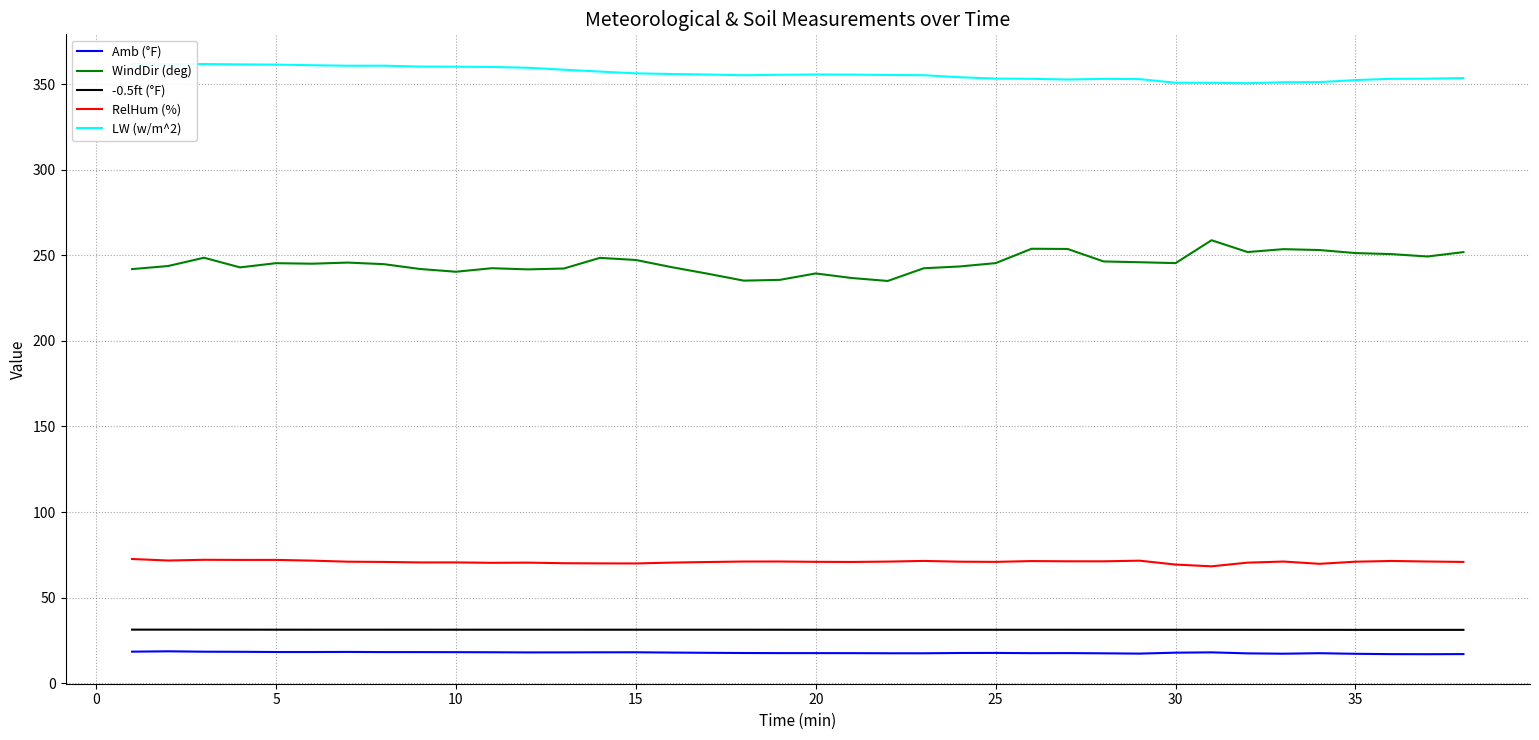

True or false: WindDir (deg) and RelHum (%) intersect in this chart.

False